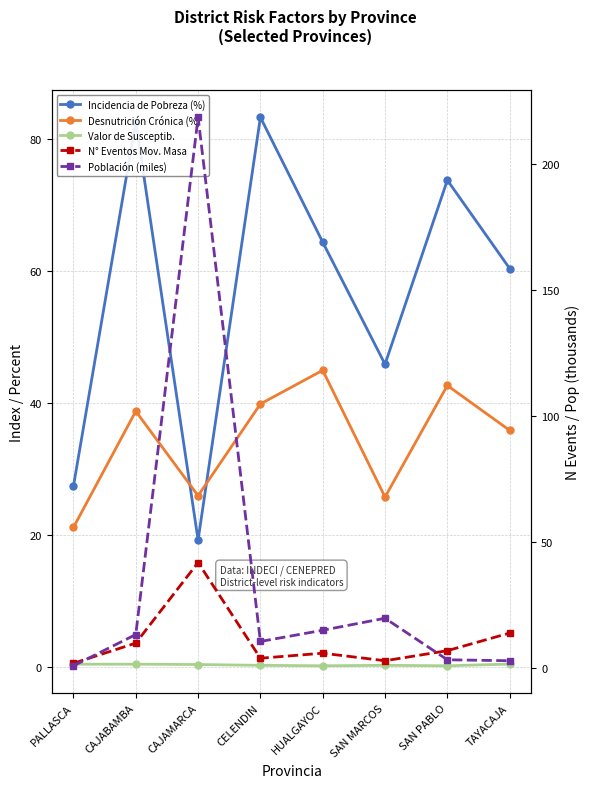

At which category does the chart reach its peak across all series?

CAJAMARCA